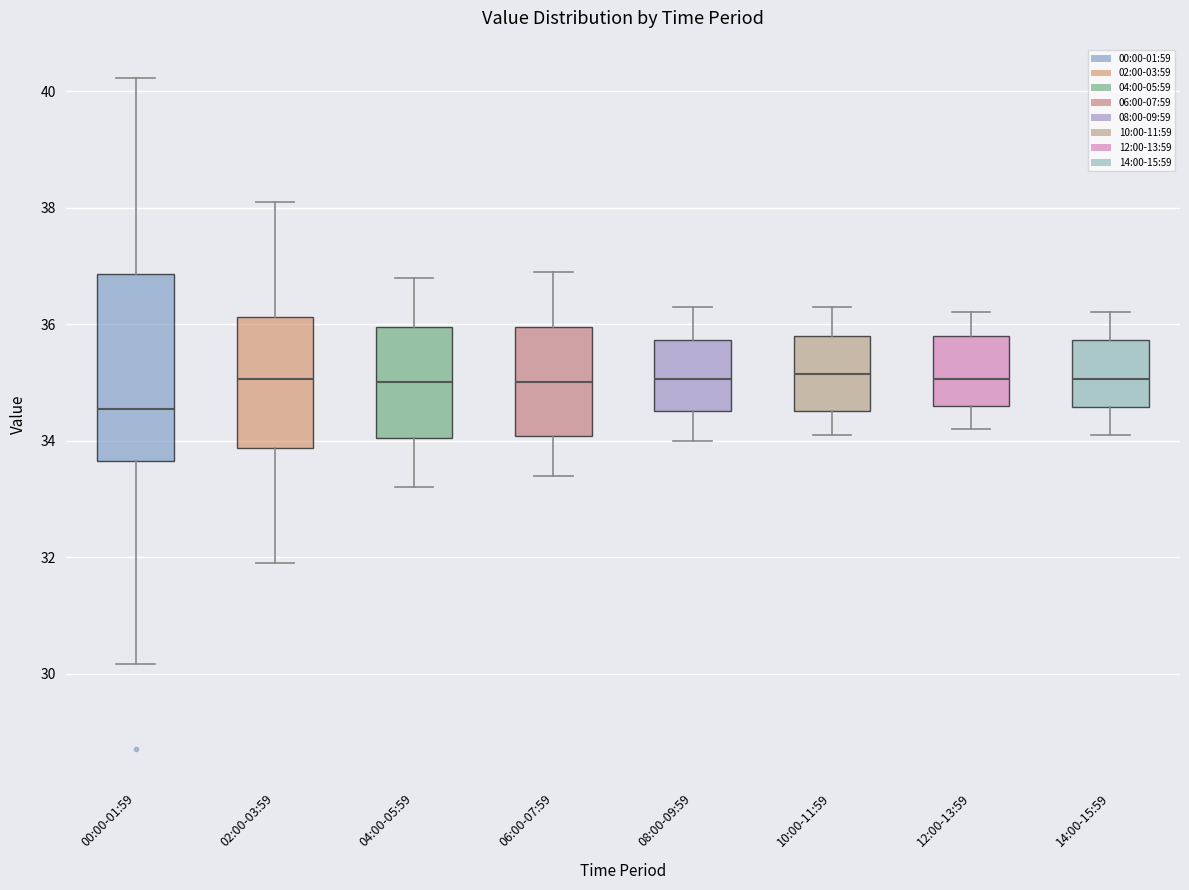

Which box's median line is the lowest?

00:00-01:59